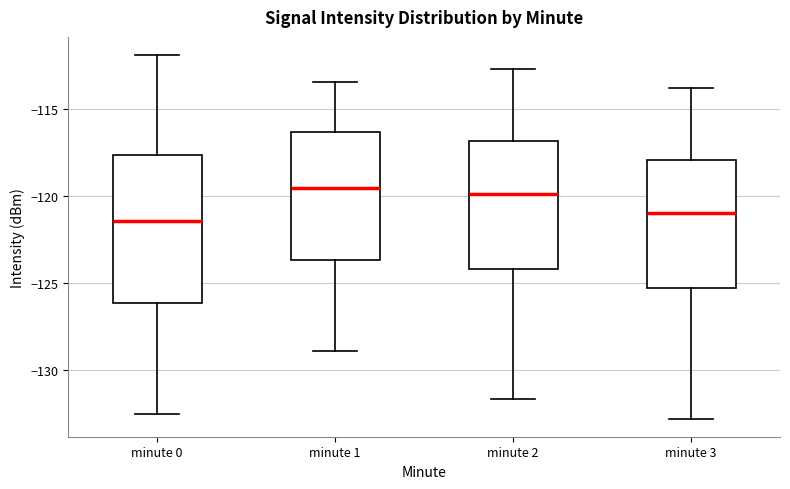

Which box is the tallest, from its lower edge to its upper edge?

minute 0